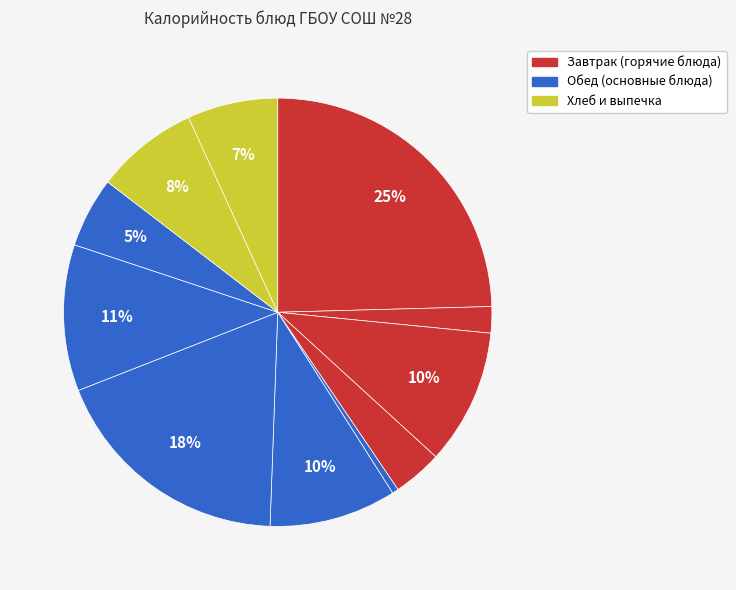

Which slice is the smallest?

Огурец соленый